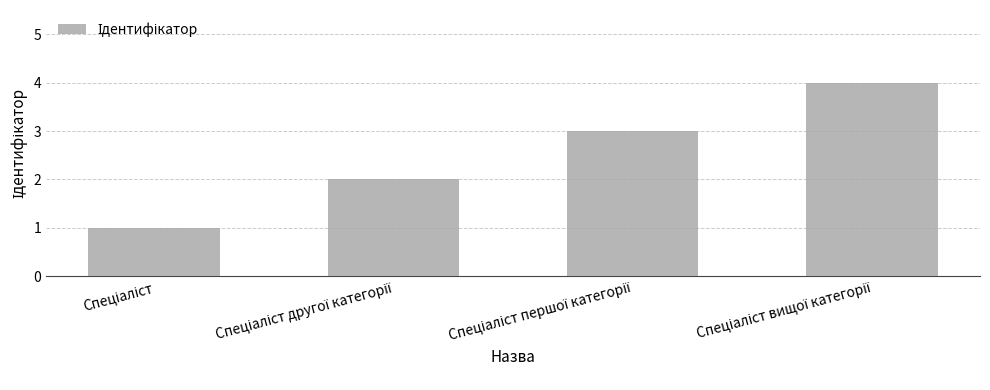

What is the difference between the maximum and minimum values?

3